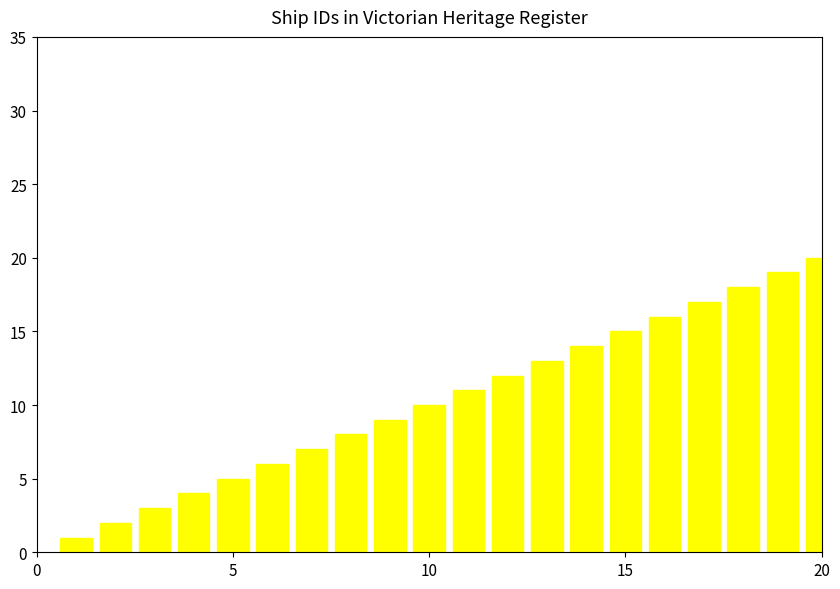

Does the chart contain any negative values?

No